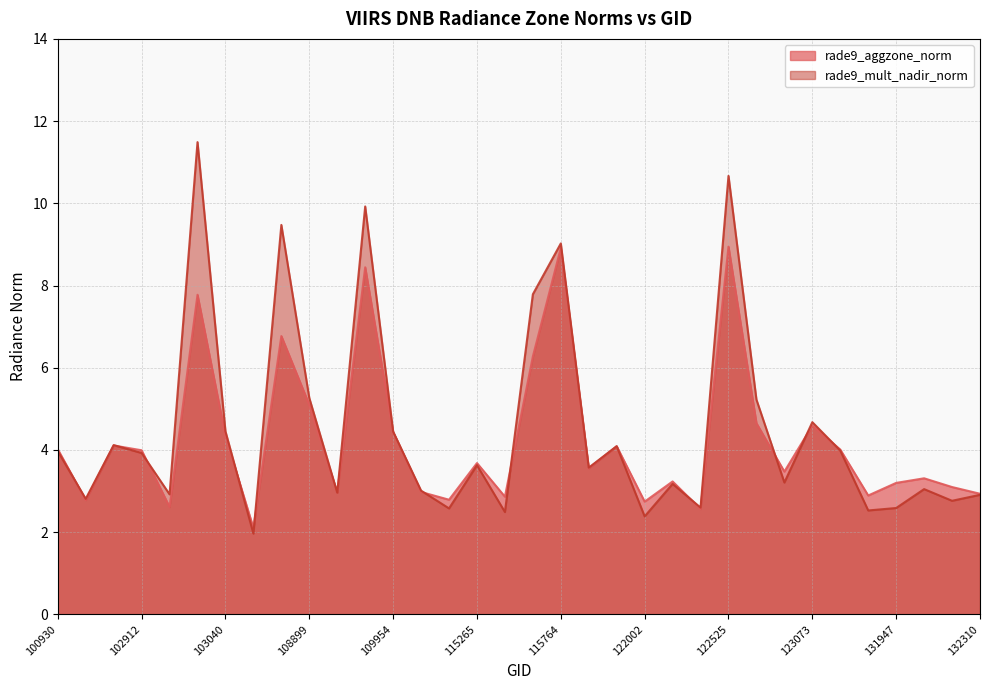

How many distinct data groups are displayed?

2